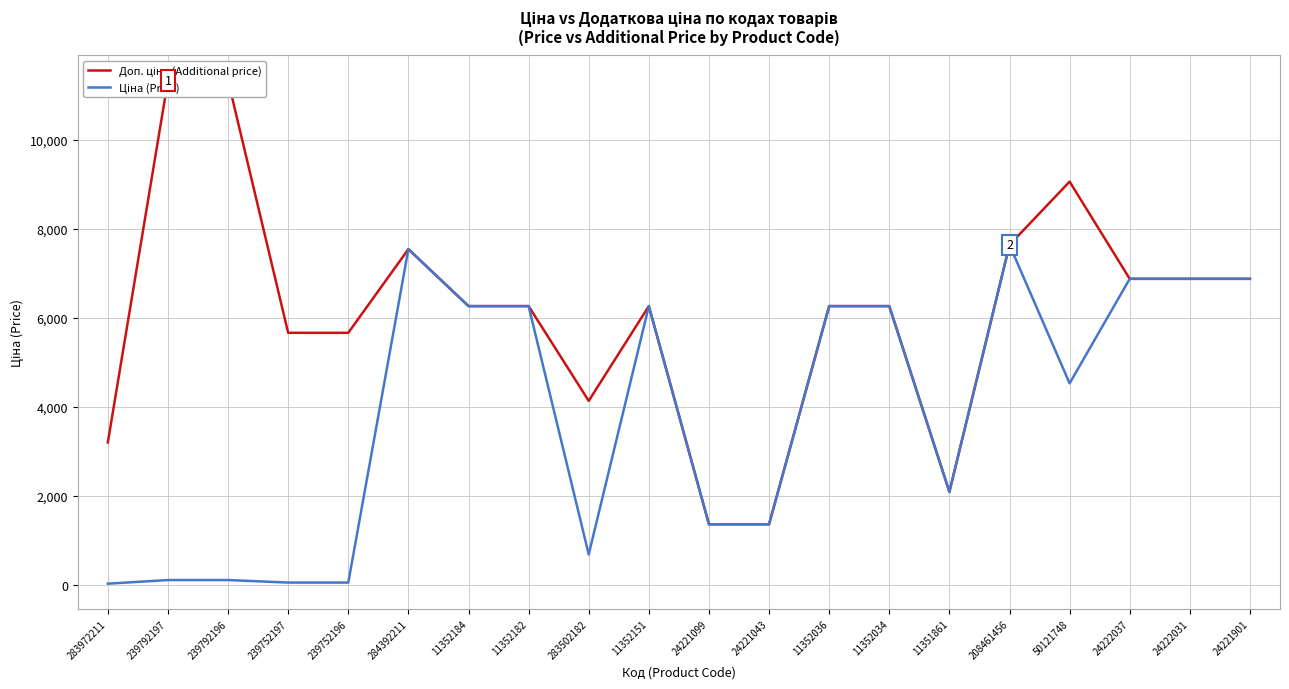

Reading left to right, list all the values displayed in this chart.

Доп. ціна: 3205.0	11334.0	11334.0	5667.0	5667.0	7545.9	6266.7	6266.7	4137.8	6266.7	1366.0	1366.0	6266.7	6266.7	2094.0	7641.9	9062.9	6879.5	6879.5	6879.5
Ціна: 32.0	113.3	113.3	56.7	56.7	7545.9	6266.7	6266.7	689.6	6266.7	1366.3	1366.3	6266.7	6266.7	2094.3	7641.9	4531.4	6879.5	6879.5	6879.5